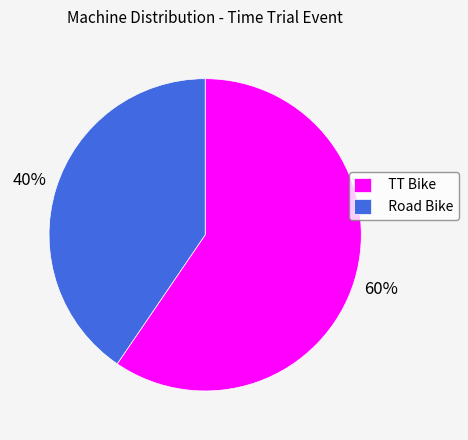

The Road Bike slice represents 40% of the pie. True or false?

True